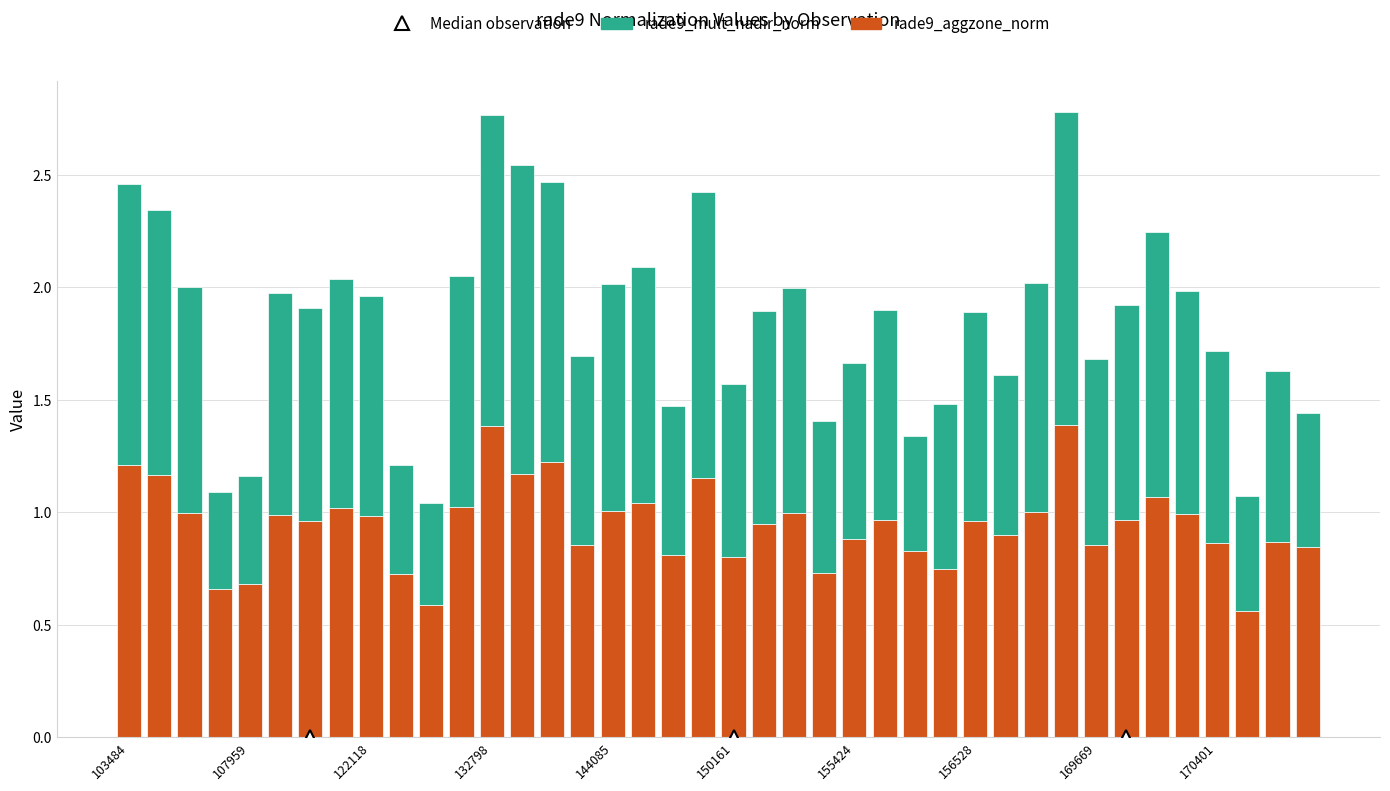

How many data points does each series have?

40